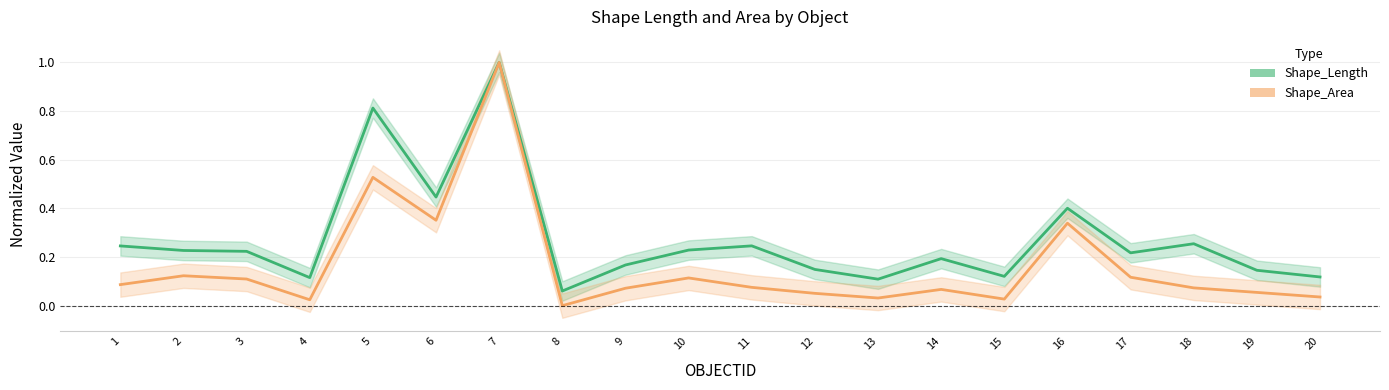

Reading left to right, extract all data points from this chart.

Shape_Length: 1=0.2	2=0.2	3=0.2	4=0.1	5=0.8	6=0.4	7=1.0	8=0.1	9=0.2	10=0.2	11=0.2	12=0.1	13=0.1	14=0.2	15=0.1	16=0.4	17=0.2	18=0.3	19=0.1	20=0.1
Shape_Area: 1=0.1	2=0.1	3=0.1	4=0.0	5=0.5	6=0.4	7=1.0	8=0.0	9=0.1	10=0.1	11=0.1	12=0.1	13=0.0	14=0.1	15=0.0	16=0.3	17=0.1	18=0.1	19=0.1	20=0.0